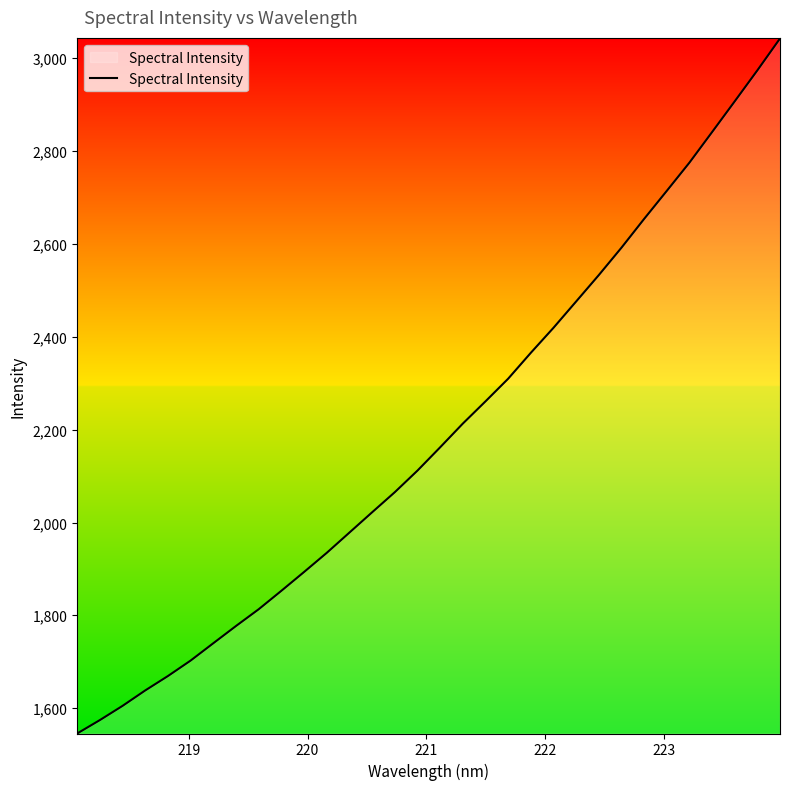

What is the smallest value displayed?

1545.6